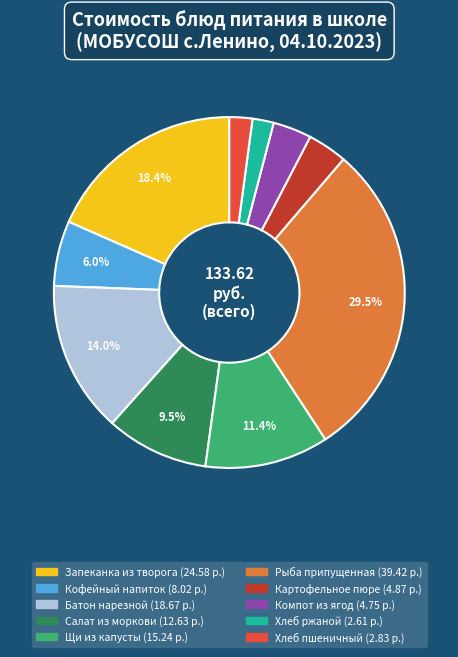

Which has a higher value, Кофейный напиток or Хлеб пшеничный?

Кофейный напиток